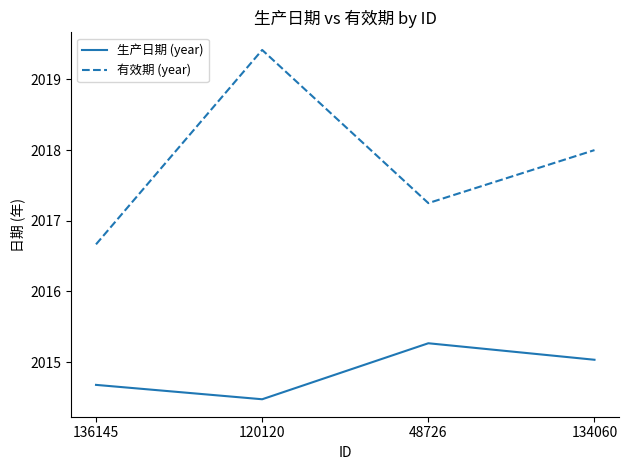

True or false: 有效期 (year) and 生产日期 (year) cross at least once.

False